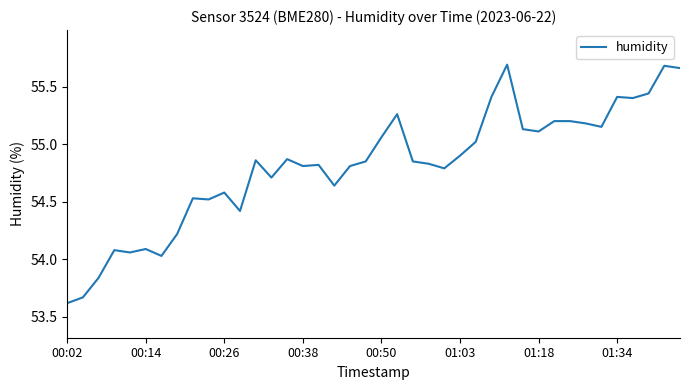

What is the smallest value displayed?

53.6